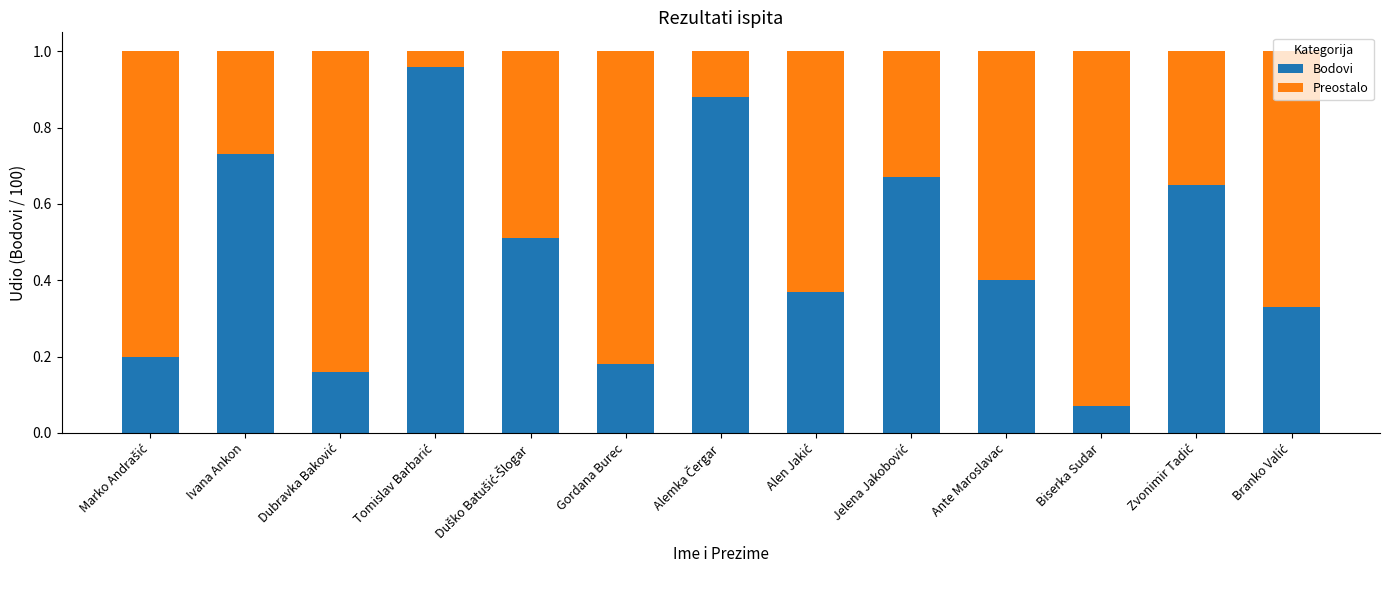

What is the average value of the Bodovi series?

0.5